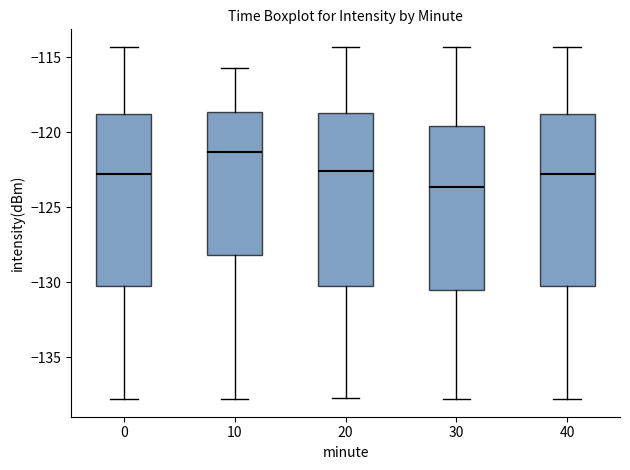

Reading left to right, read every box against the y-axis: the position of its median line, the range the box covers, and the ends of its whiskers. The values are not printed on the chart, so give them approximately, as read against the axis.

0: median -123.0, box -130.5 to -119.0, whiskers -138.0 to -114.5
10: median -121.5, box -128.0 to -118.5, whiskers -138.0 to -115.5
20: median -122.5, box -130.5 to -118.5, whiskers -137.5 to -114.5
30: median -123.5, box -130.5 to -119.5, whiskers -138.0 to -114.5
40: median -123.0, box -130.5 to -119.0, whiskers -138.0 to -114.5